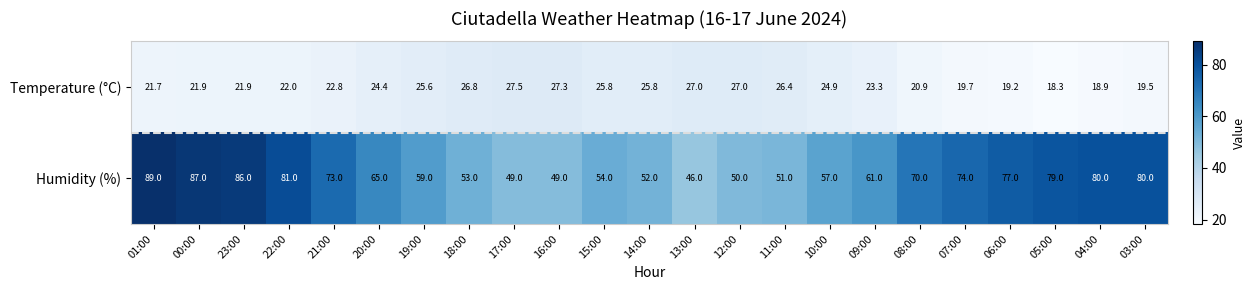

How many categories are shown in the chart?

23